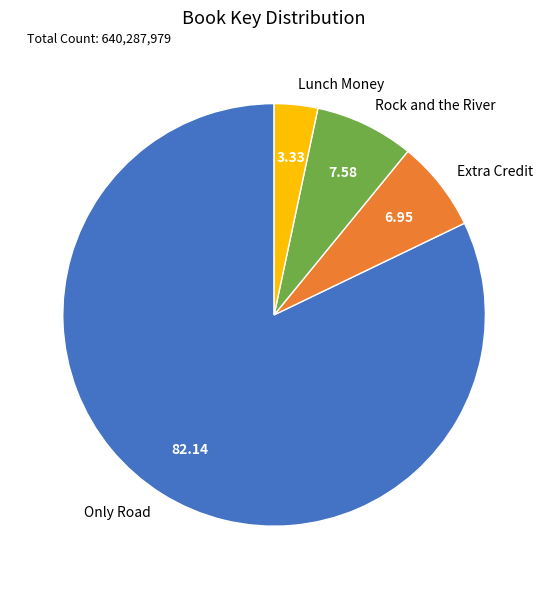

Is there a majority slice in this chart?

Yes